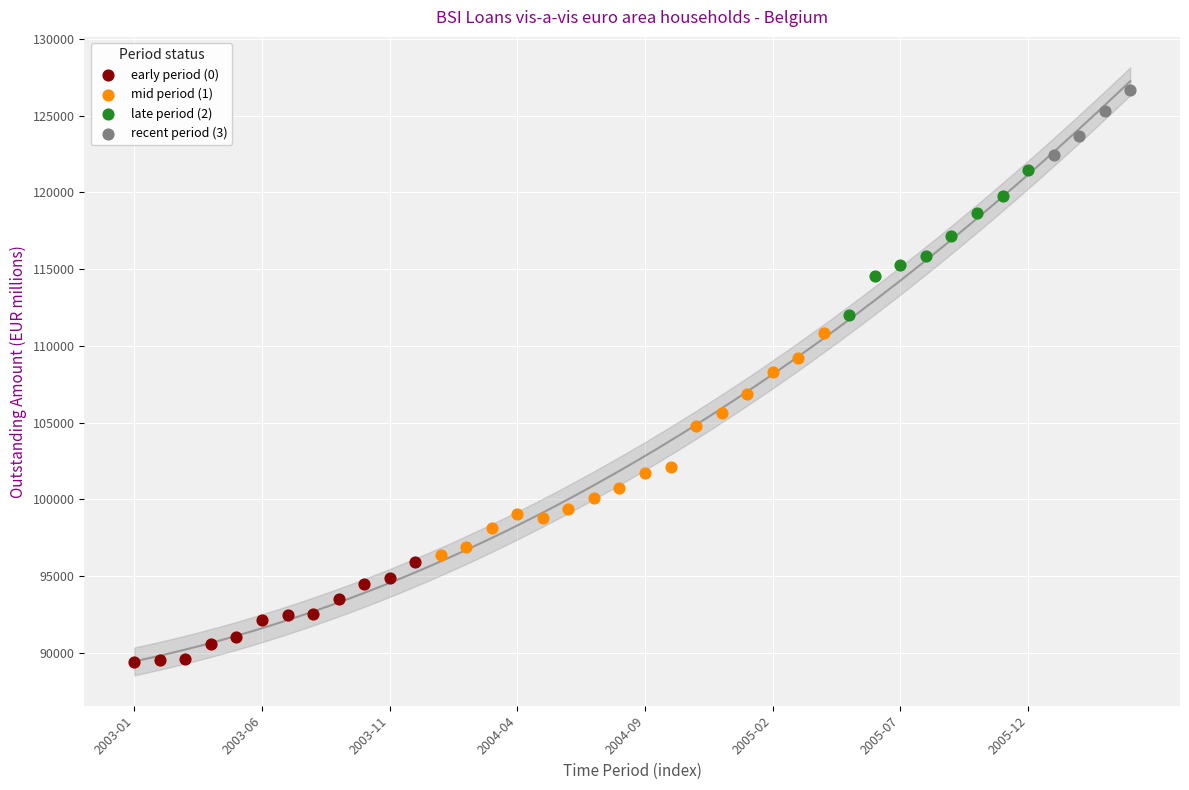

Which series reaches the minimum Y coordinate?

early period (0)